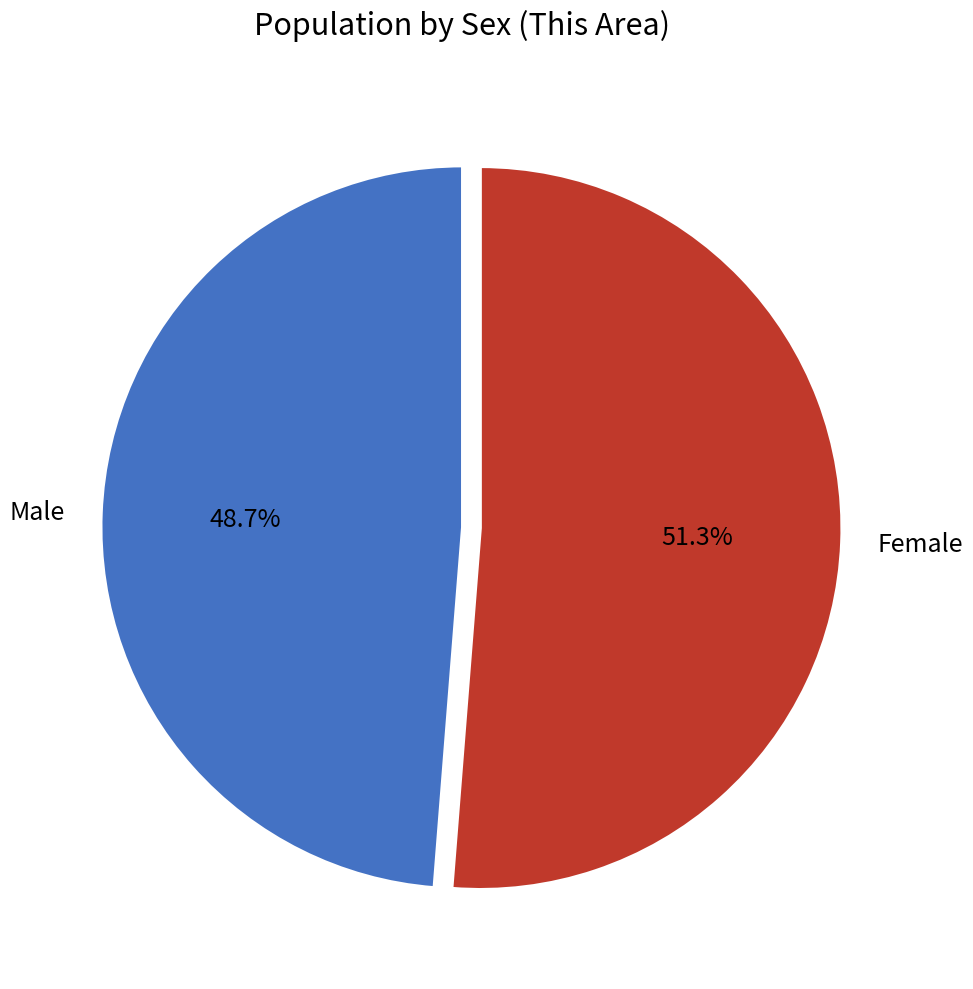

What is the largest slice in the pie chart?

Female